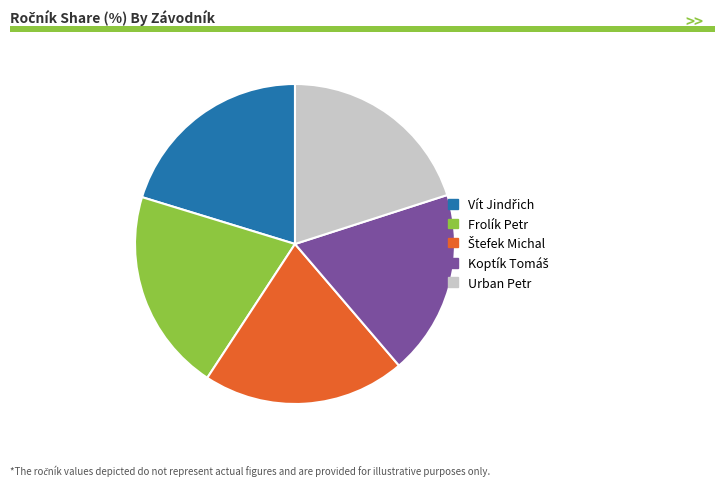

Is there any slice that represents more than half of the pie?

No